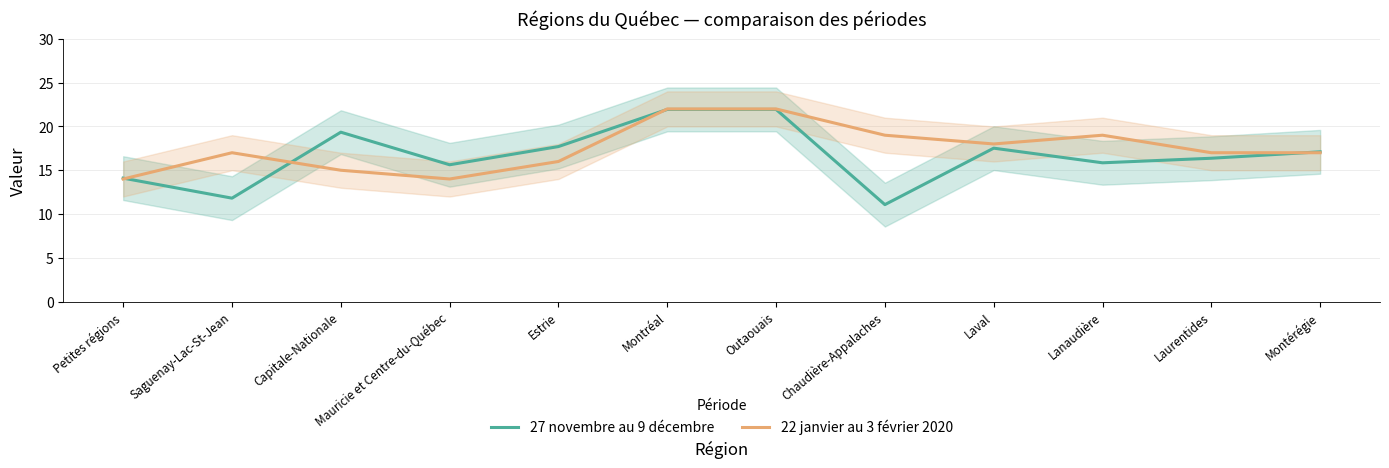

What is the label of the 10th point from the right?

Capitale-Nationale